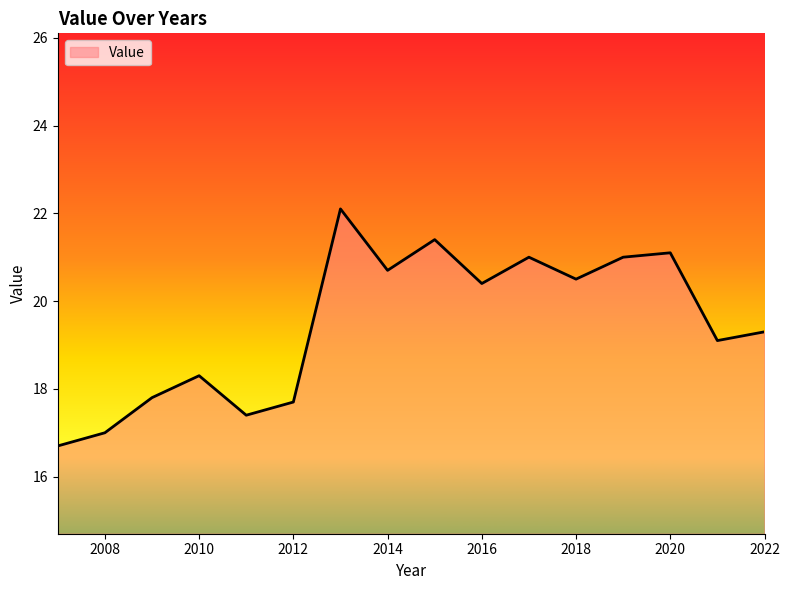

What is the greatest value displayed?

22.1